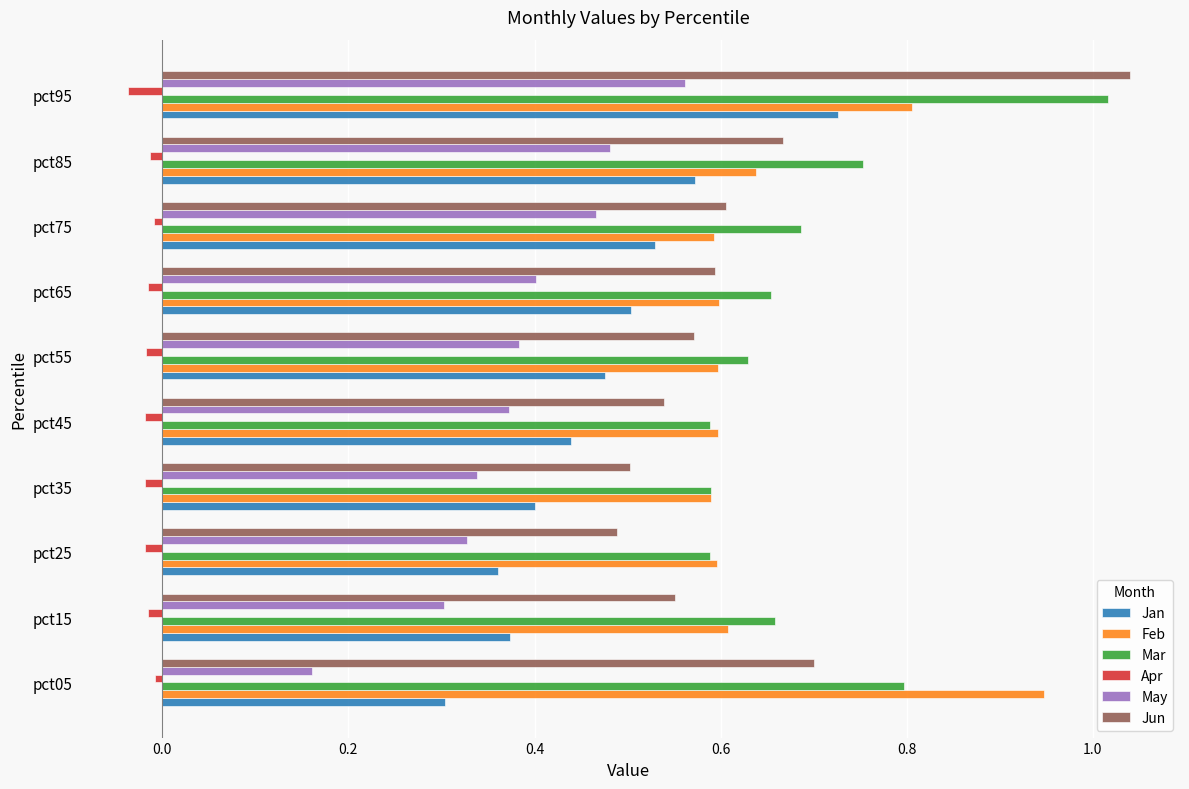

Is it true that Jan equals 0.4 at pct35?

True